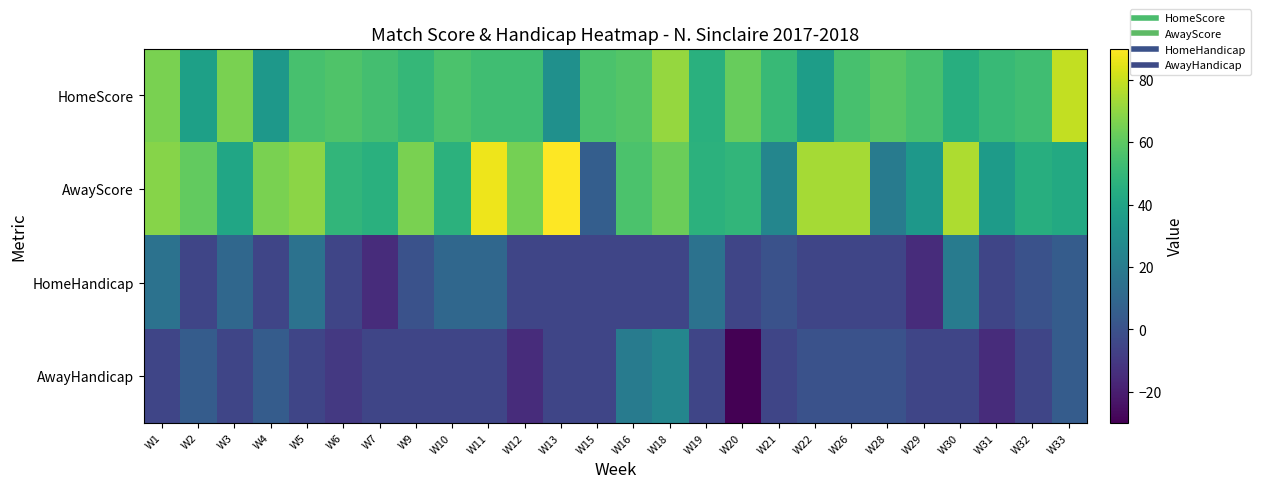

Reading right to left, extract all data points from this chart.

HomeScore: W33=79	W32=53	W31=51	W30=45	W29=55	W28=59	W26=55	W22=37	W21=51	W20=62	W19=46	W18=71	W16=58	W15=56	W13=30	W12=53	W11=53	W10=56	W9=50	W7=54	W6=57	W5=55	W4=34	W3=66	W2=38	W1=66
AwayScore: W33=43	W32=45	W31=36	W30=75	W29=34	W28=20	W26=74	W22=74	W21=25	W20=49	W19=47	W18=63	W16=56	W15=6	W13=90	W12=65	W11=87	W10=47	W9=66	W7=46	W6=49	W5=69	W4=66	W3=41	W2=61	W1=68
HomeHandicap: W33=5	W32=0	W31=-5	W30=20	W29=-15	W28=-5	W26=-5	W22=-5	W21=0	W20=-5	W19=15	W18=-5	W16=-5	W15=-5	W13=-5	W12=-5	W11=10	W10=10	W9=0	W7=-15	W6=-5	W5=15	W4=-5	W3=10	W2=-5	W1=15
AwayHandicap: W33=5	W32=-5	W31=-15	W30=-5	W29=-5	W28=0	W26=0	W22=0	W21=-5	W20=-30	W19=-5	W18=25	W16=20	W15=-5	W13=-5	W12=-15	W11=-5	W10=-5	W9=-5	W7=-5	W6=-10	W5=-5	W4=5	W3=-5	W2=5	W1=-5